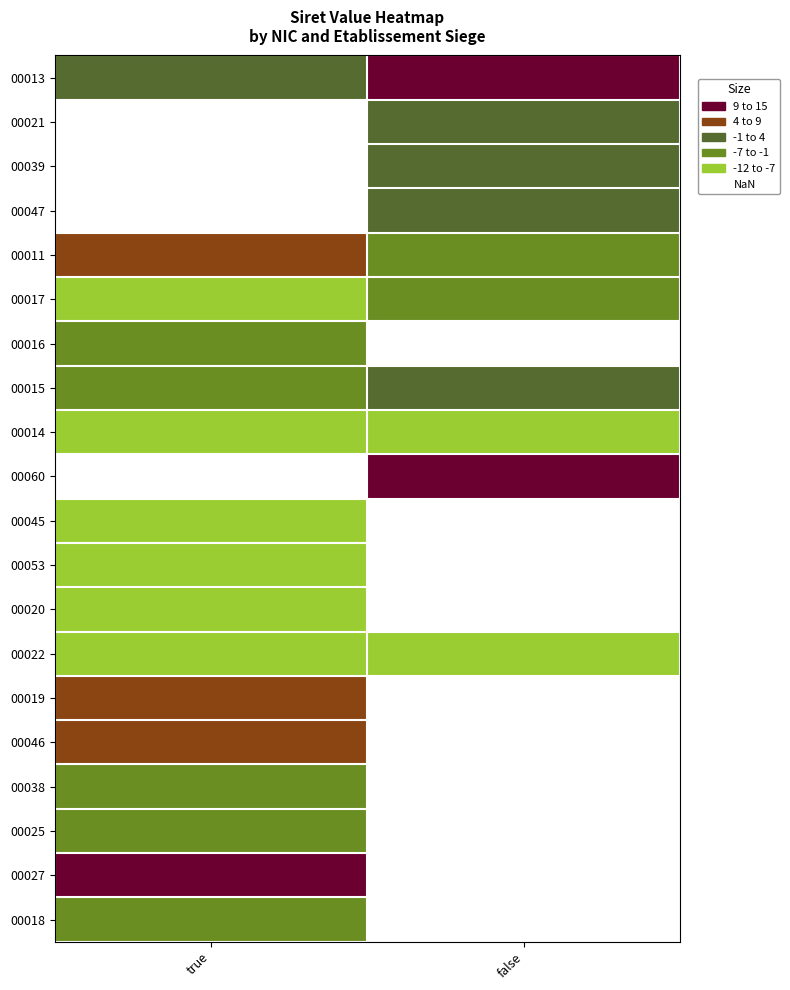

How many distinct data groups are displayed?

20